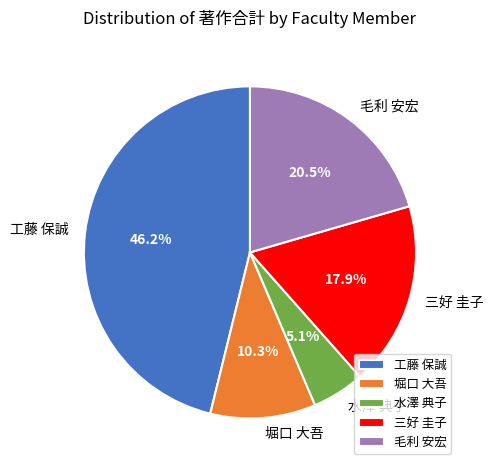

To the nearest percent, what is the average slice percentage?

20%